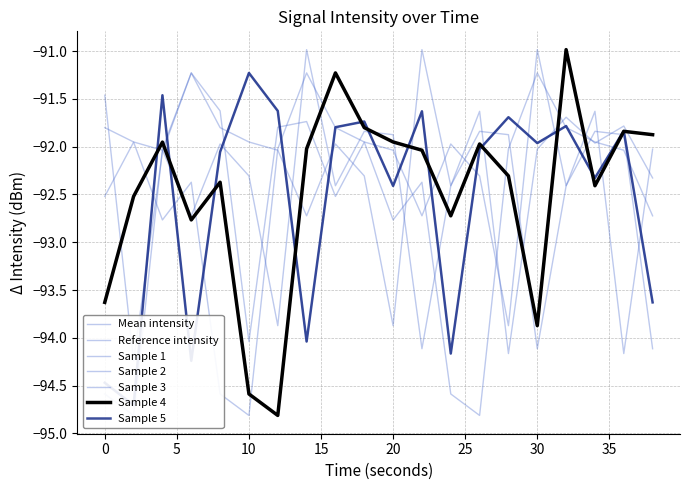

Where is Sample 2 nearest to the value -92?

12